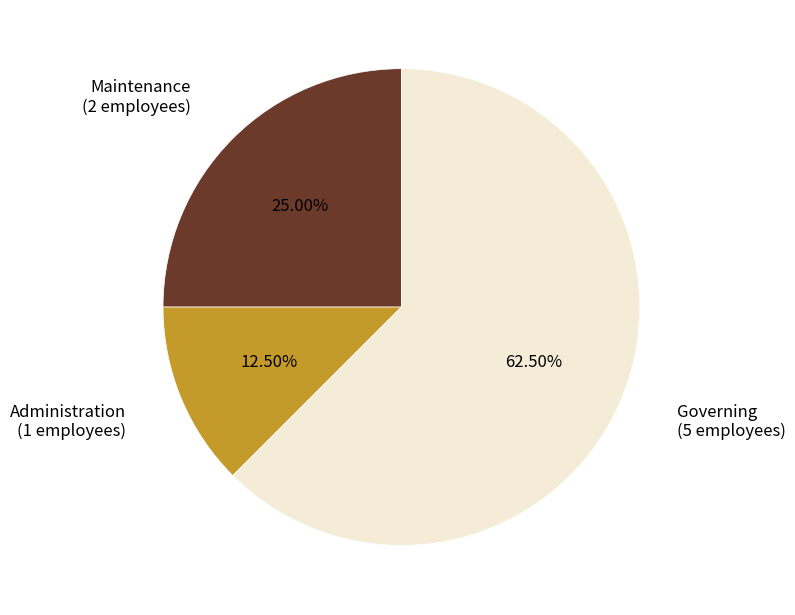

Does any single category account for the majority?

Yes